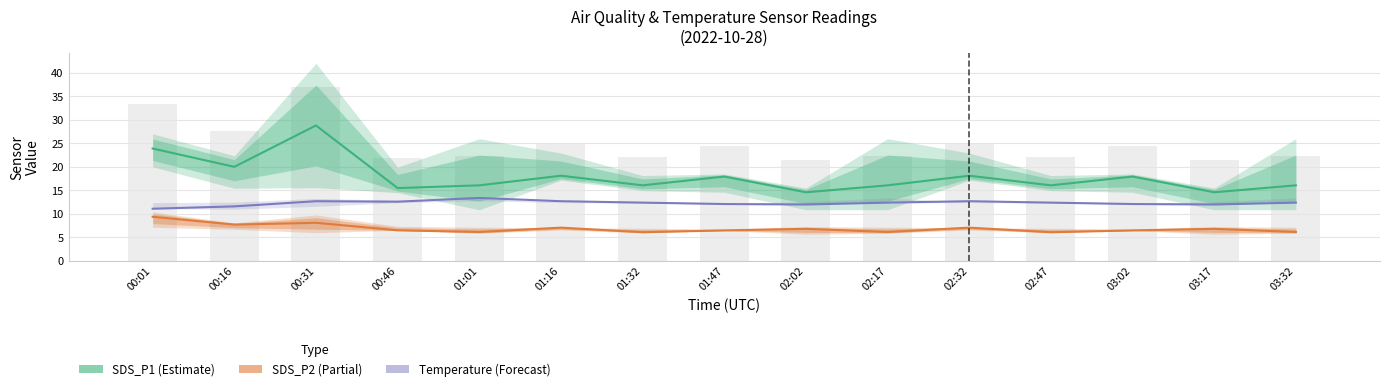

Which category has the lowest value in the Temperature (°C) series?

00:01